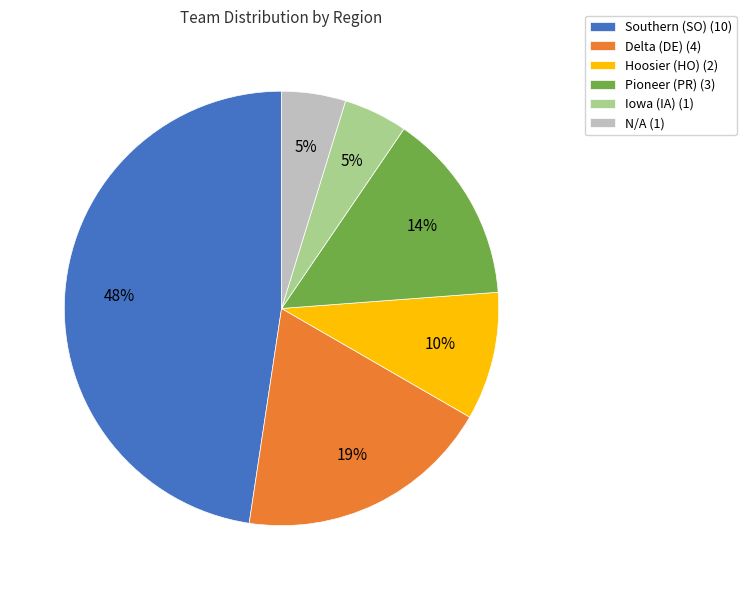

Is the sum of Pioneer (PR) (3) and Delta (DE) (4) greater than half?

No